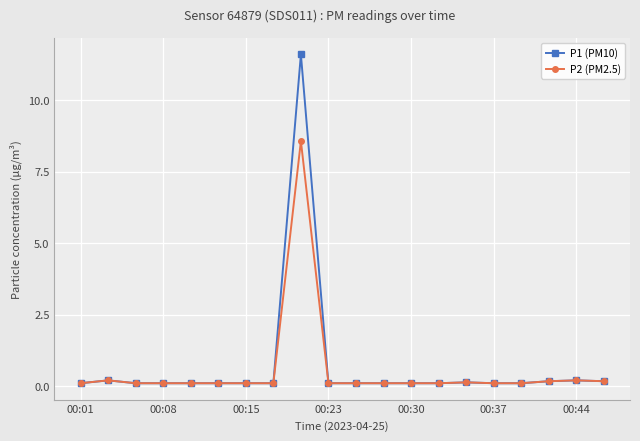

How many categories are shown in the chart?

20